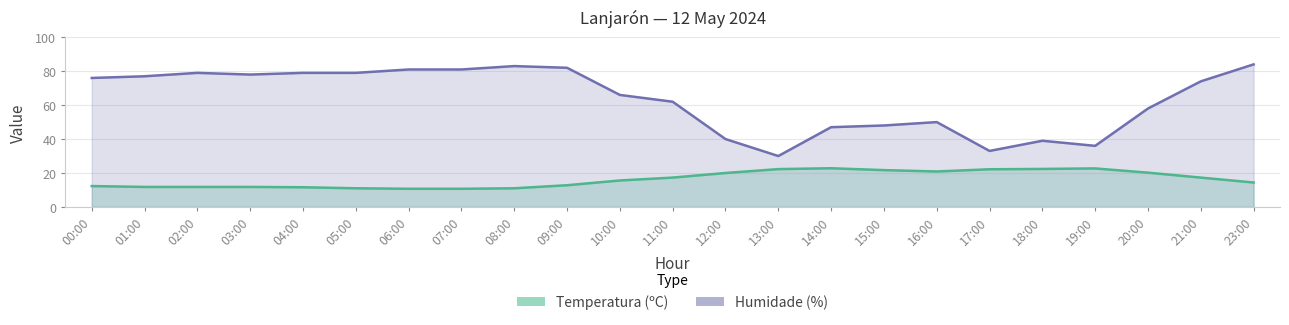

Does the chart display data point markers on the line(s)?

No